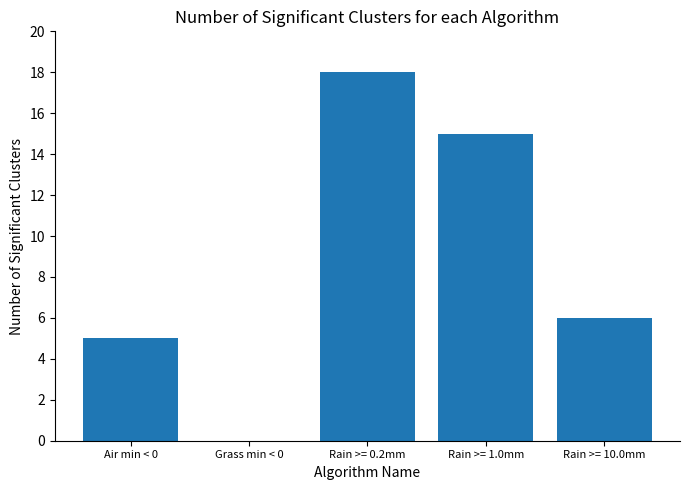

What is the change in value from Rain >= 0.2mm to Rain >= 1.0mm?

-3